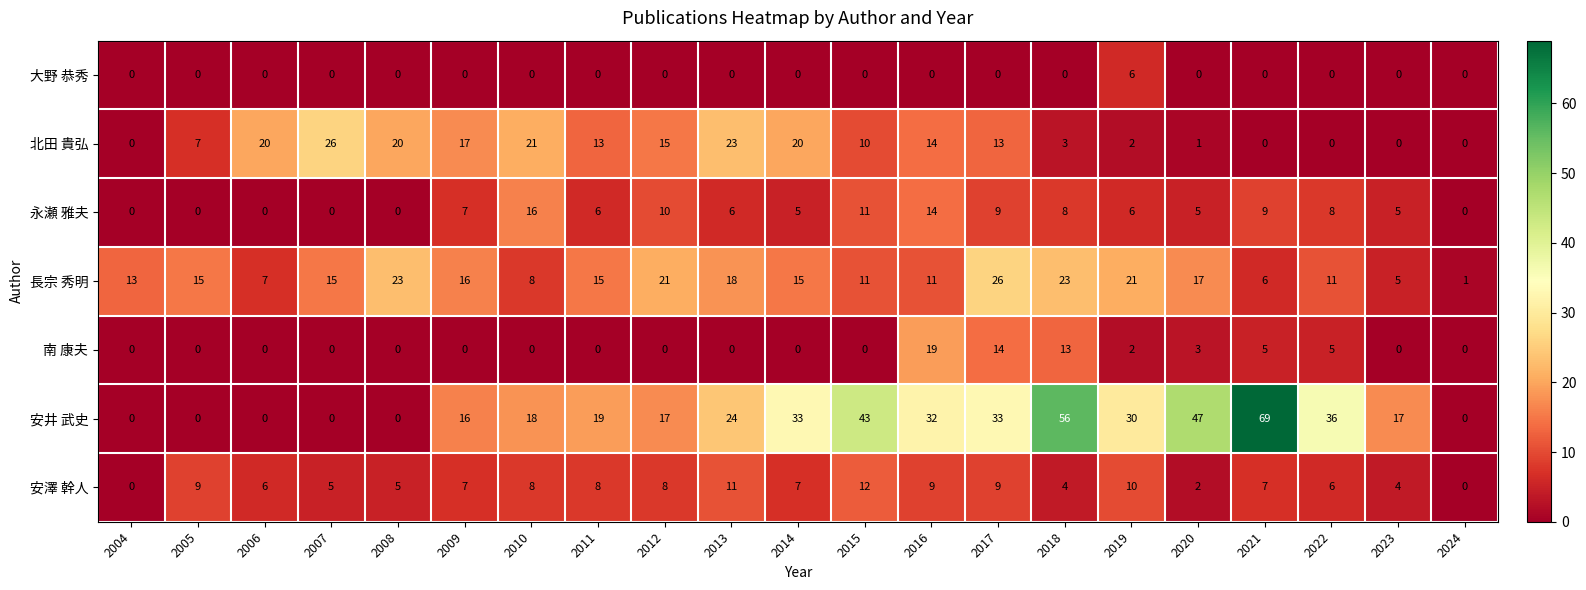

What is the spread (max minus min) of values at 2006?

20